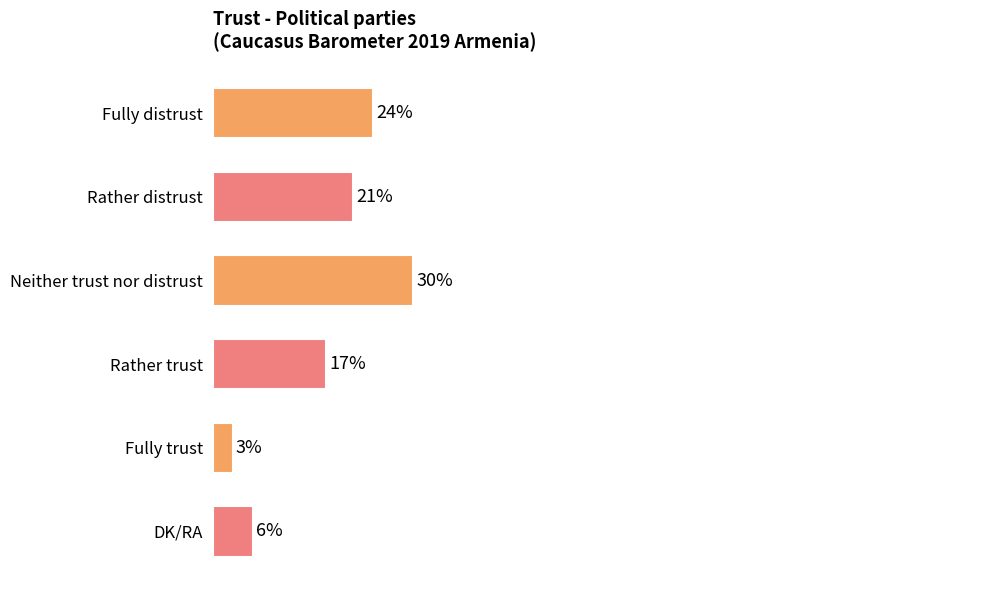

Which label corresponds to the smallest value in the chart?

Fully trust